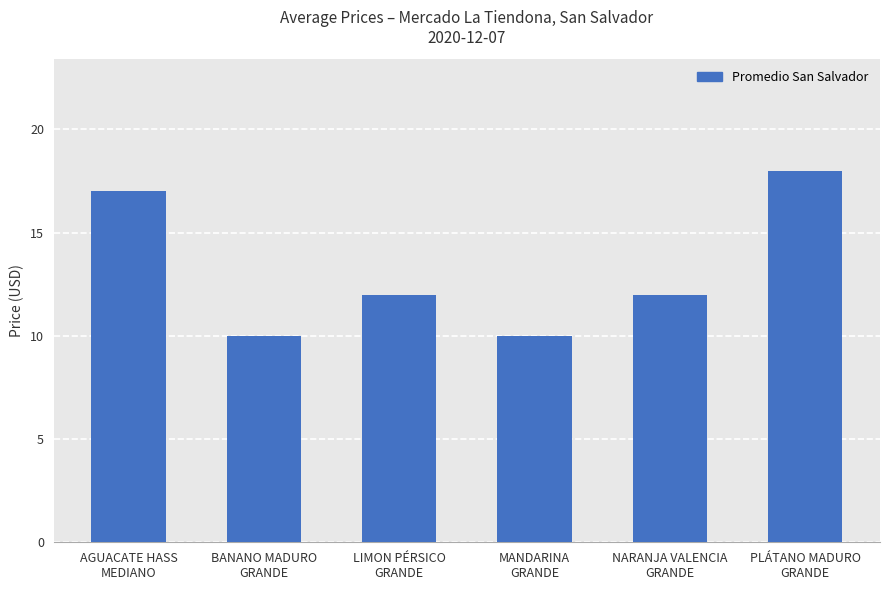

What is the average value?

13